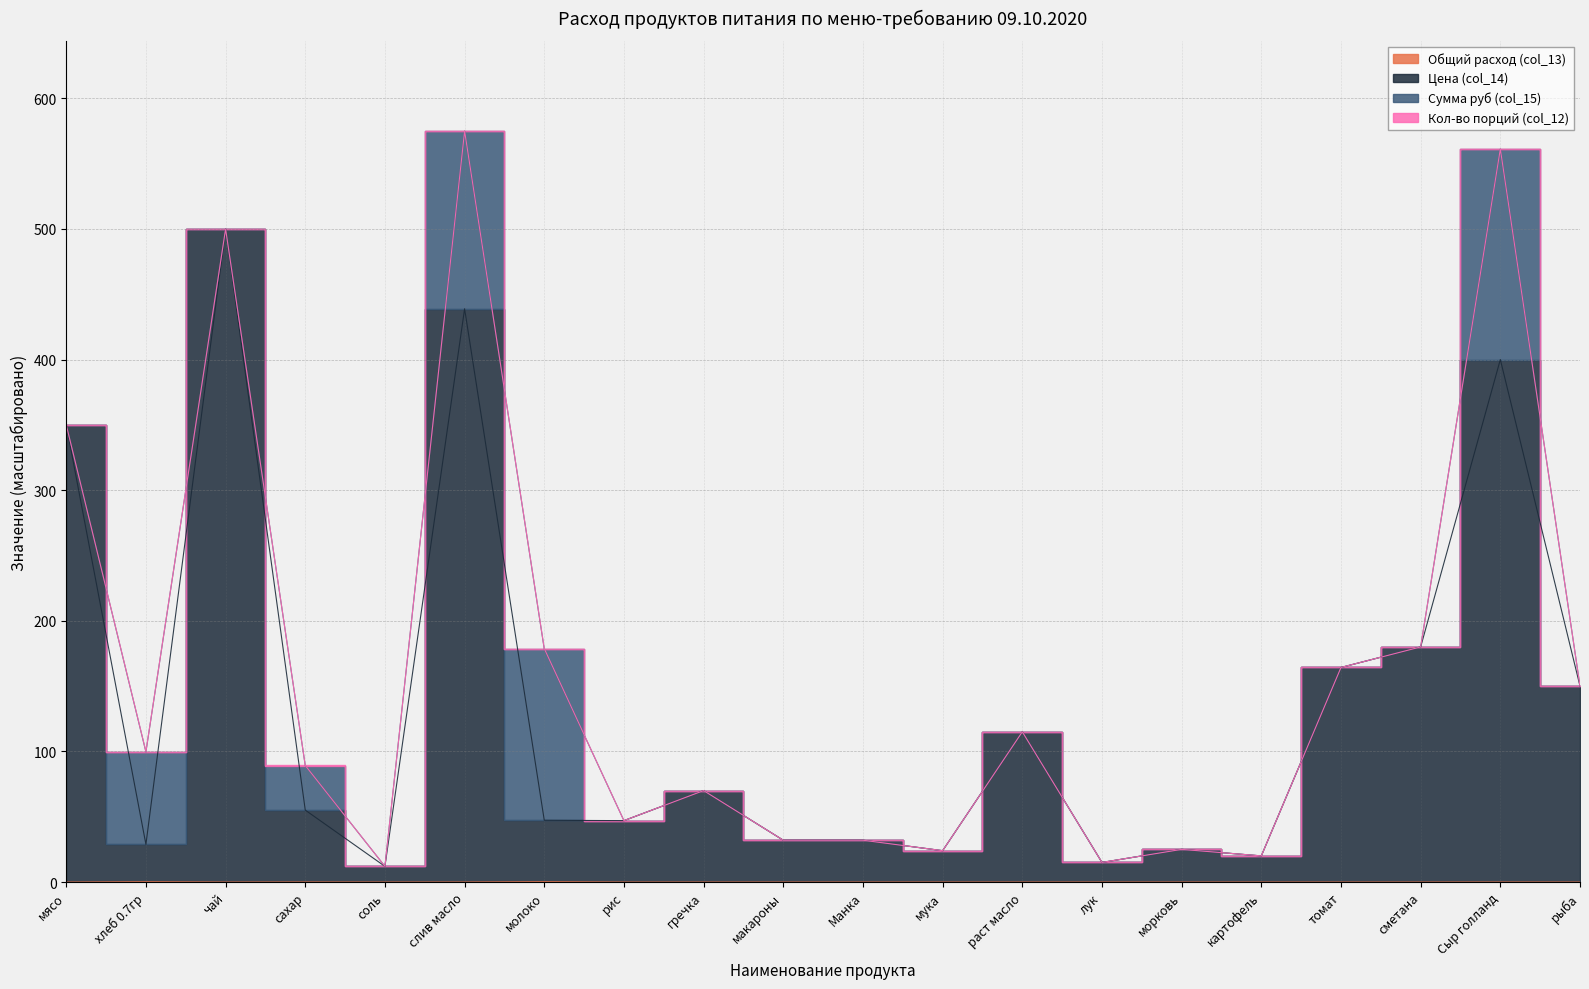

True or false: Общий расход (col_13) and Цена (col_14) intersect in this chart.

False